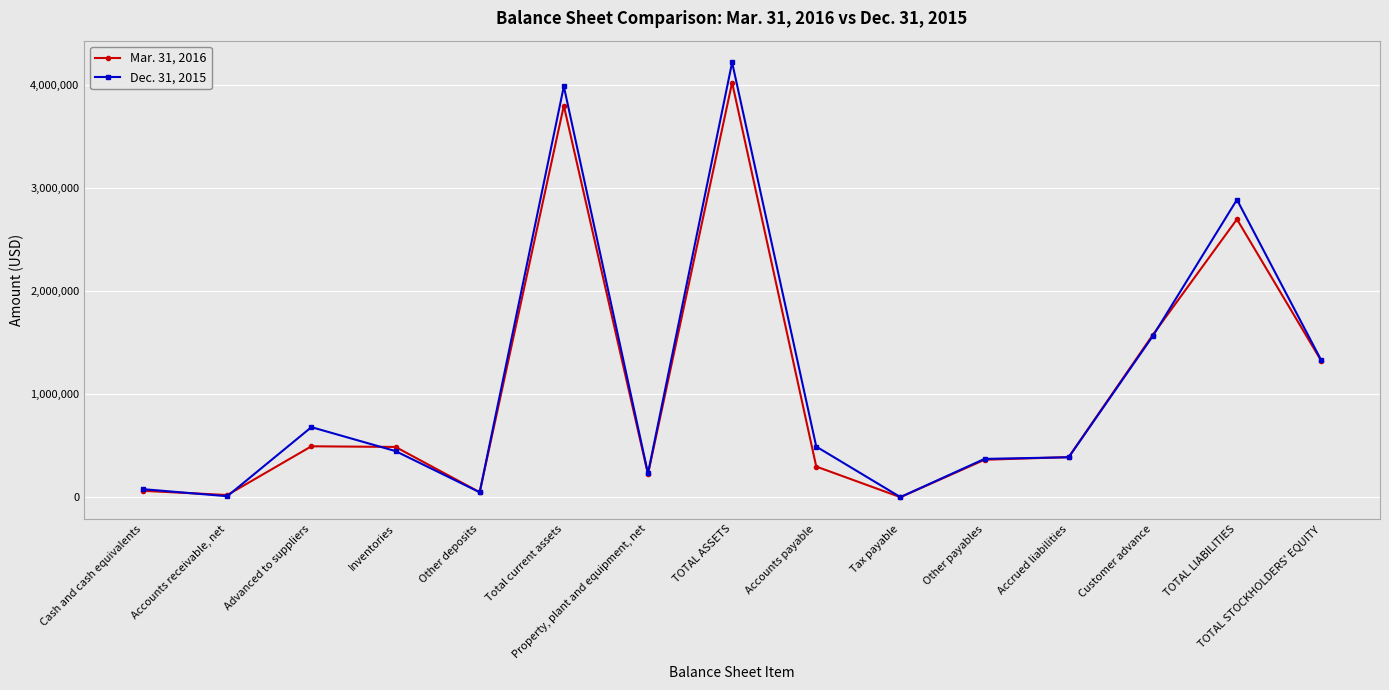

At how many categories does at least one series exceed 3933046?

2